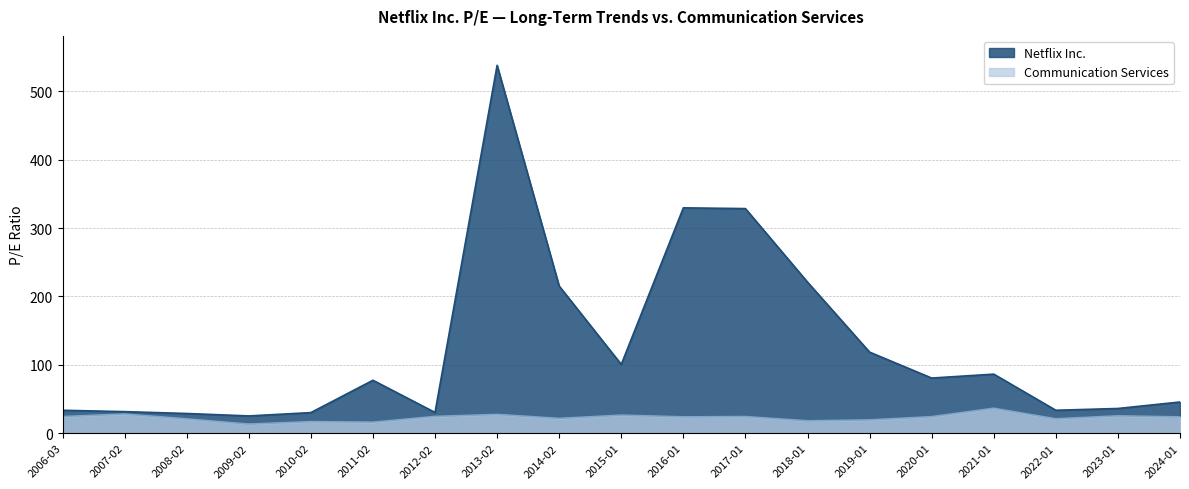

Reading left to right, extract all data points from this chart.

Netflix Inc.: 2006-03=33.6	2007-02=31.6	2008-02=28.9	2009-02=25.3	2010-02=30.1	2011-02=77.4	2012-02=30.4	2013-02=537.9	2014-02=215.2	2015-01=100.6	2016-01=329.5	2017-01=328.4	2018-01=220.9	2019-01=118.5	2020-01=80.7	2021-01=86.4	2022-01=33.6	2023-01=36.2	2024-01=45.6
Communication Services: 2006-03=24.4	2007-02=28.1	2008-02=20.9	2009-02=13.3	2010-02=16.9	2011-02=16.1	2012-02=24.5	2013-02=27.5	2014-02=21.7	2015-01=26.4	2016-01=23.9	2017-01=24.3	2018-01=18.1	2019-01=19.5	2020-01=24.2	2021-01=36.5	2022-01=21.1	2023-01=25.4	2024-01=23.9